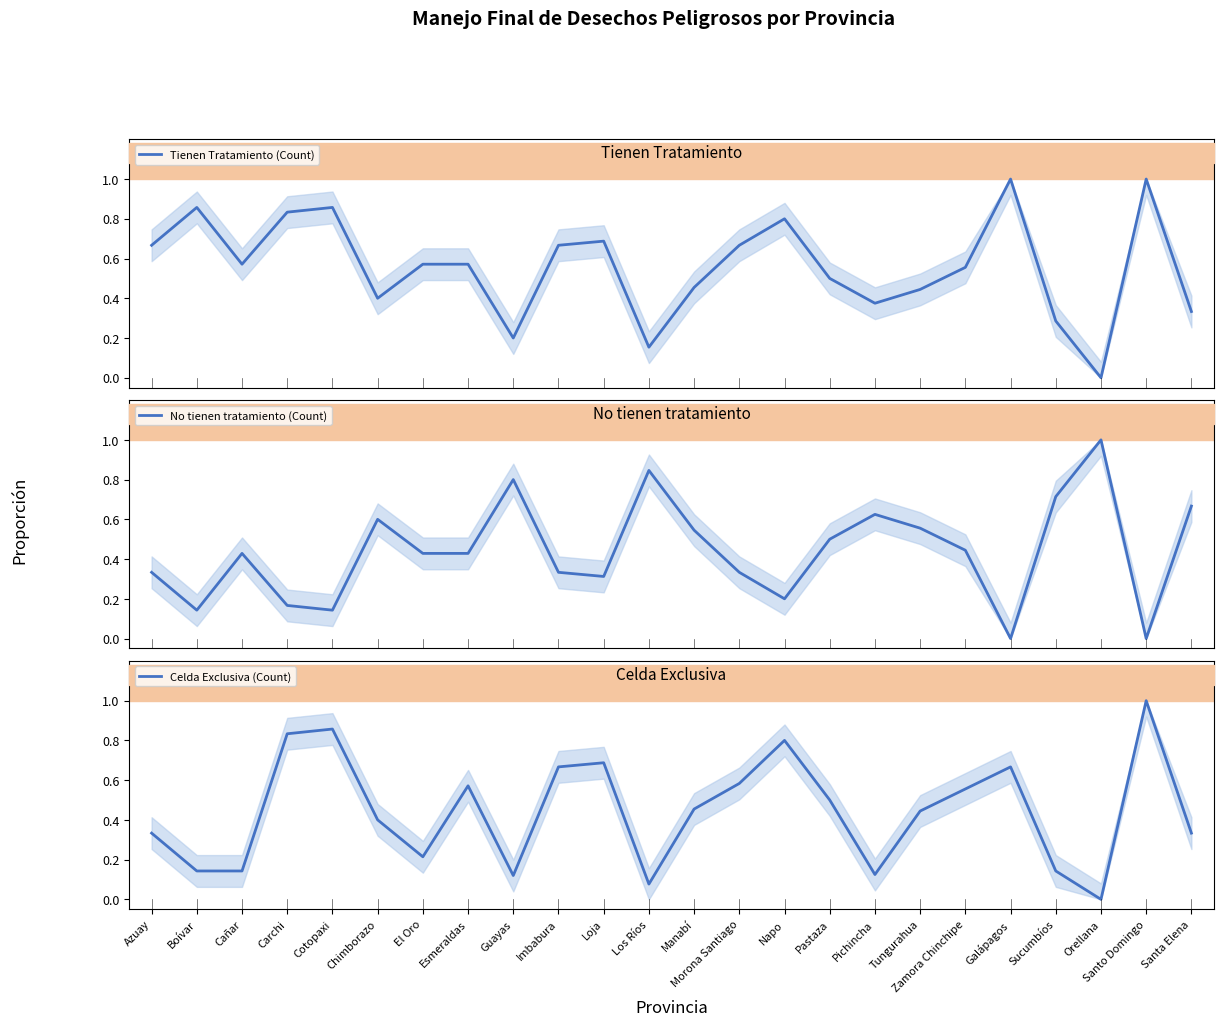

Reading left to right, what are all the values shown in this chart?

Tienen Tratamiento (Count): 0.7	0.9	0.6	0.8	0.9	0.4	0.6	0.6	0.2	0.7	0.7	0.2	0.5	0.7	0.8	0.5	0.4	0.4	0.6	1.0	0.3	0.0	1.0	0.3
No tienen tratamiento (Count): 0.3	0.1	0.4	0.2	0.1	0.6	0.4	0.4	0.8	0.3	0.3	0.8	0.5	0.3	0.2	0.5	0.6	0.6	0.4	0.0	0.7	1.0	0.0	0.7
Celda Exclusiva (Count): 0.3	0.1	0.1	0.8	0.9	0.4	0.2	0.6	0.1	0.7	0.7	0.1	0.5	0.6	0.8	0.5	0.1	0.4	0.6	0.7	0.1	0.0	1.0	0.3